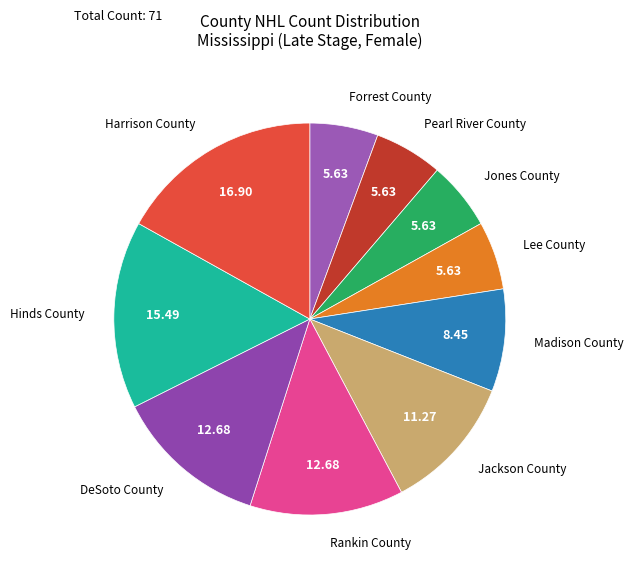

Is there a majority slice in this chart?

No